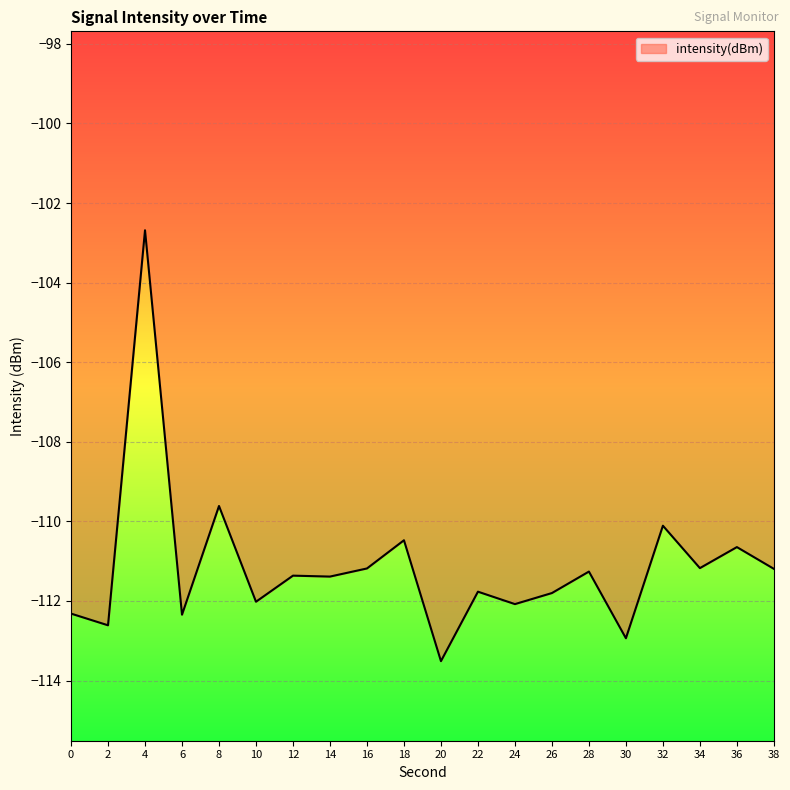

Where is the first local minimum?

2